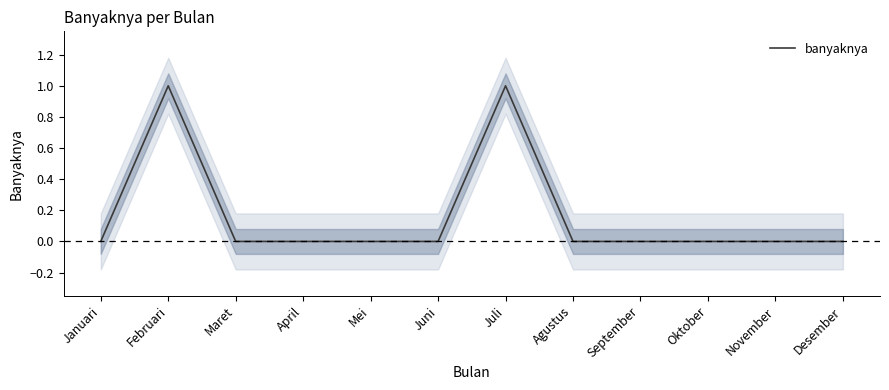

How many categories are shown in the chart?

12